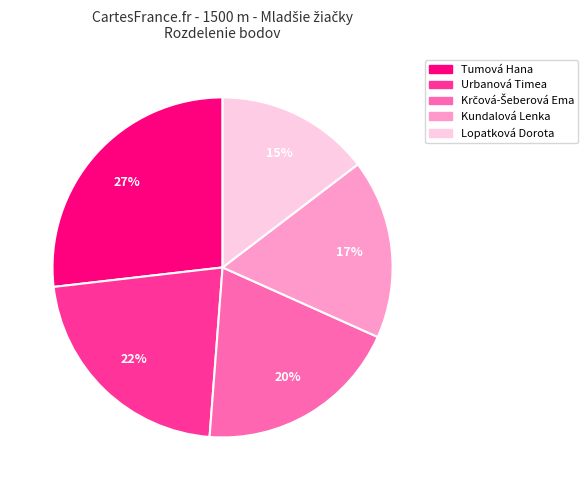

Does Lopatková Dorota represent more than half of the total?

No